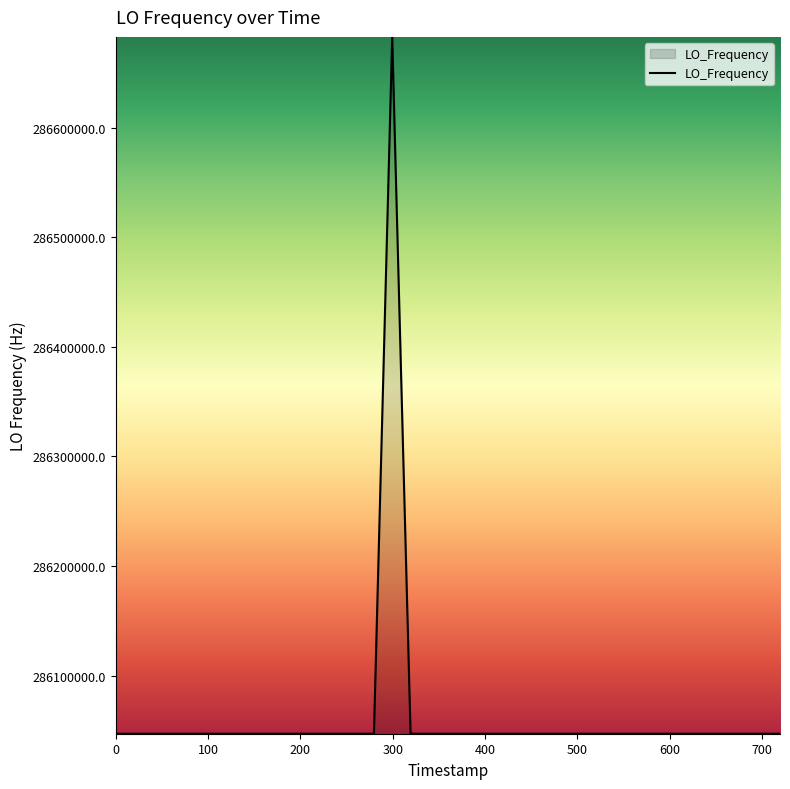

What is the maximum value shown in the chart?

286682704.1